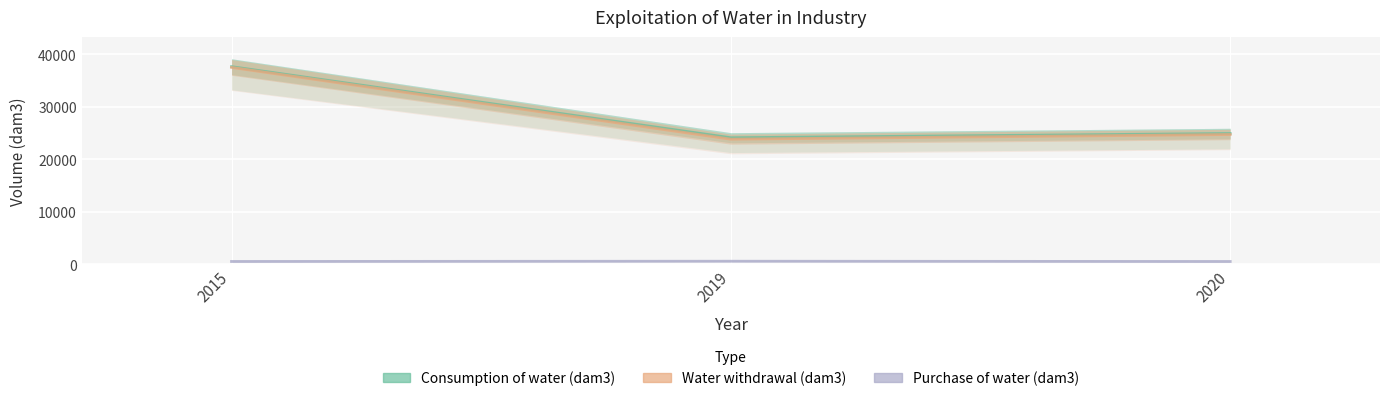

What value does the Consumption of water (dam3) series have at 2019?

24131